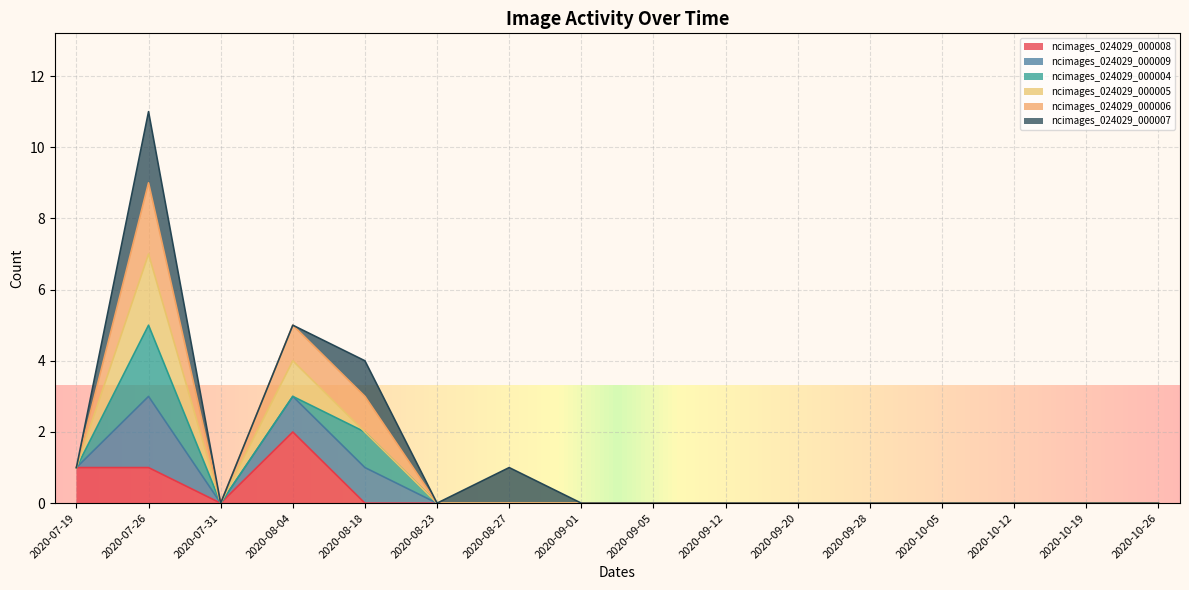

True or false: ncimages_024029_000008 and ncimages_024029_000009 intersect in this chart.

False